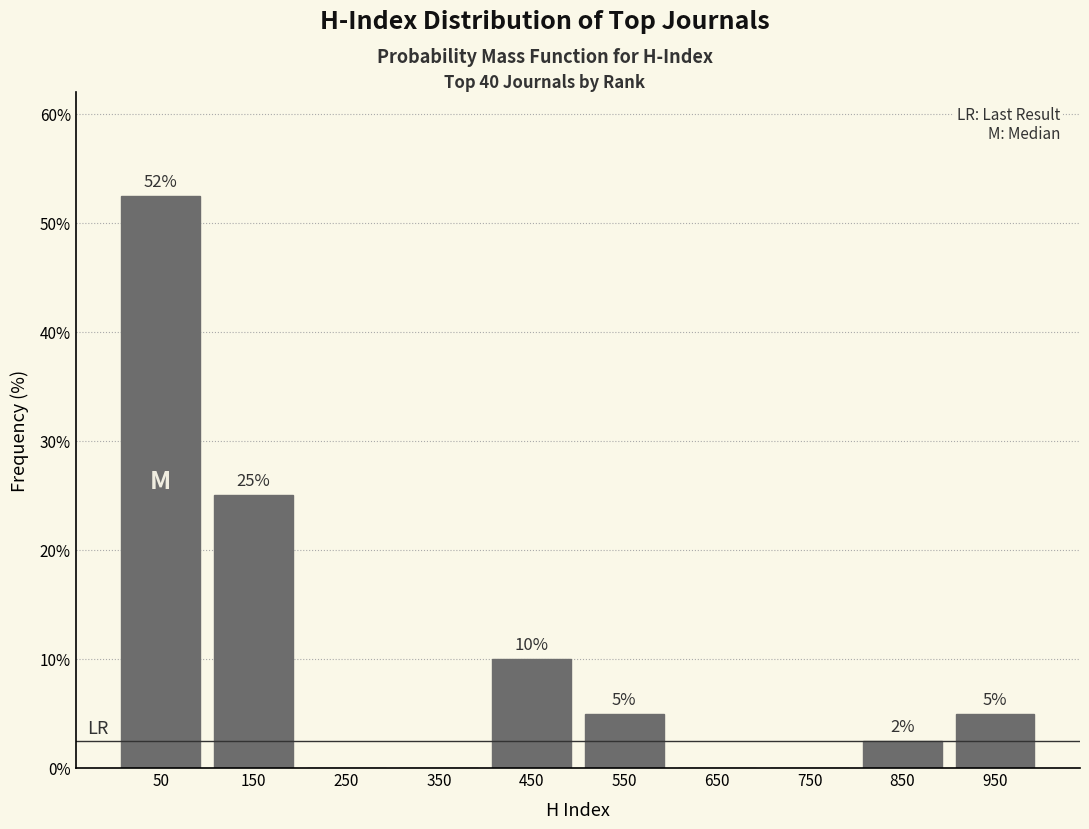

Over which range of the x-axis is the bar tallest?

0 to 100